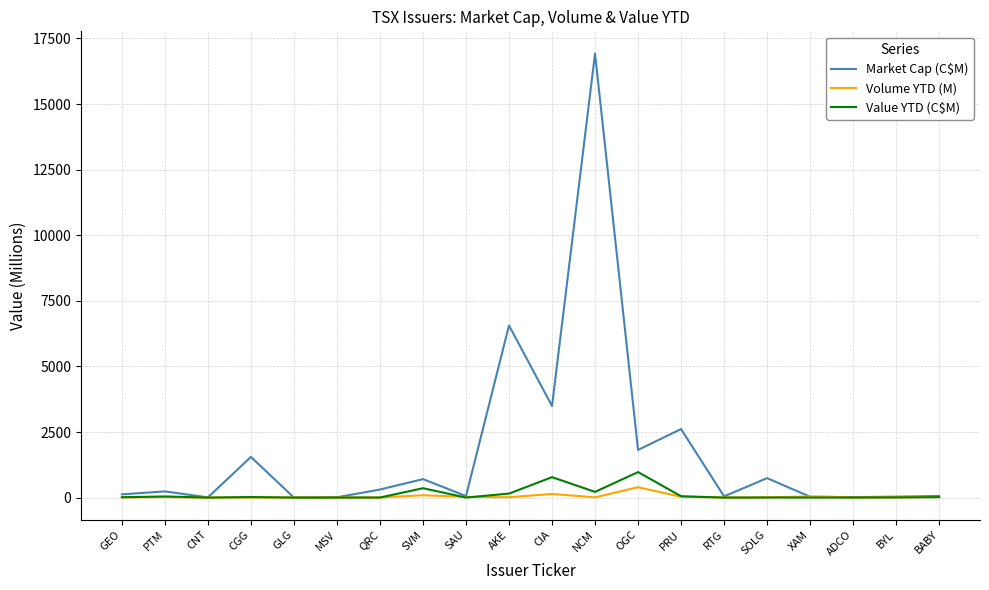

The value of Market Cap (C$M) at AKE is 6560.1. True or false?

True